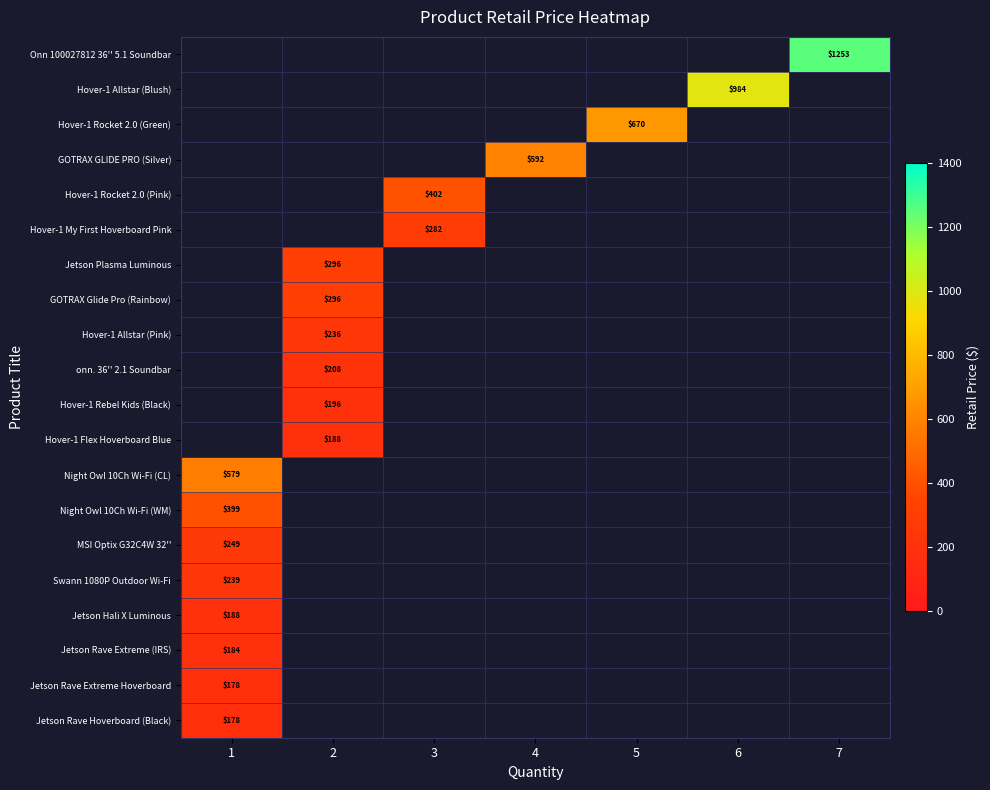

At which label does Hover-1 Allstar (Pink) reach its peak?

1